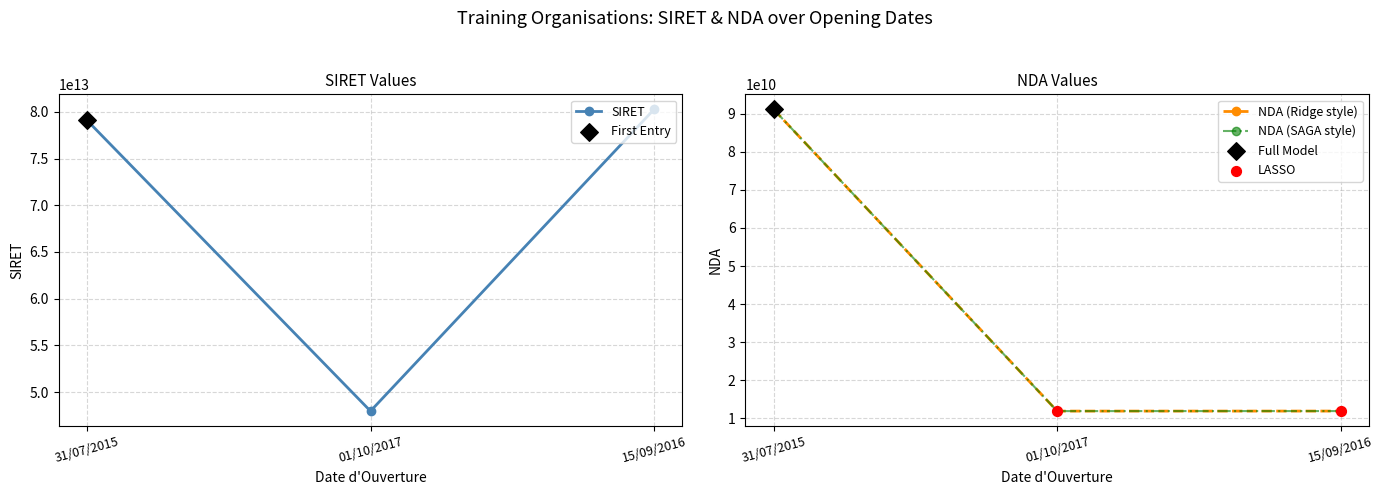

At which category is the sum across all series the highest?

15/09/2016